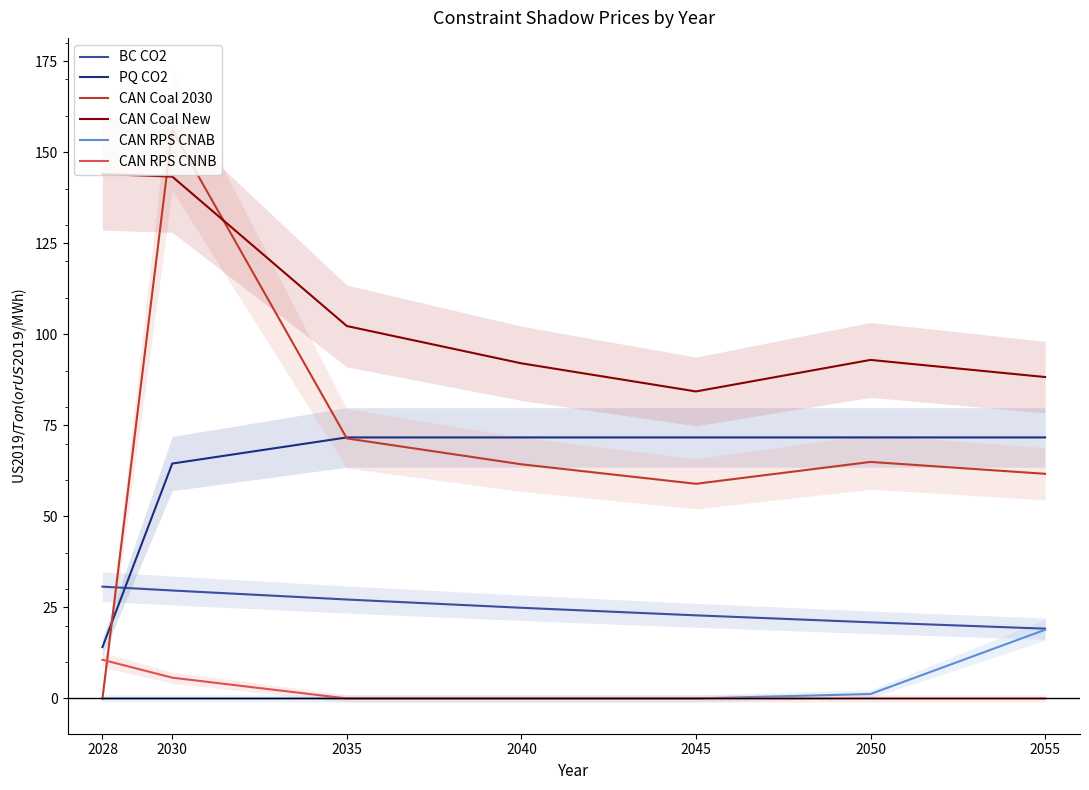

Between which two adjacent categories do CAN Coal 2030 and CAN RPS CNNB first intersect?

2028 and 2030